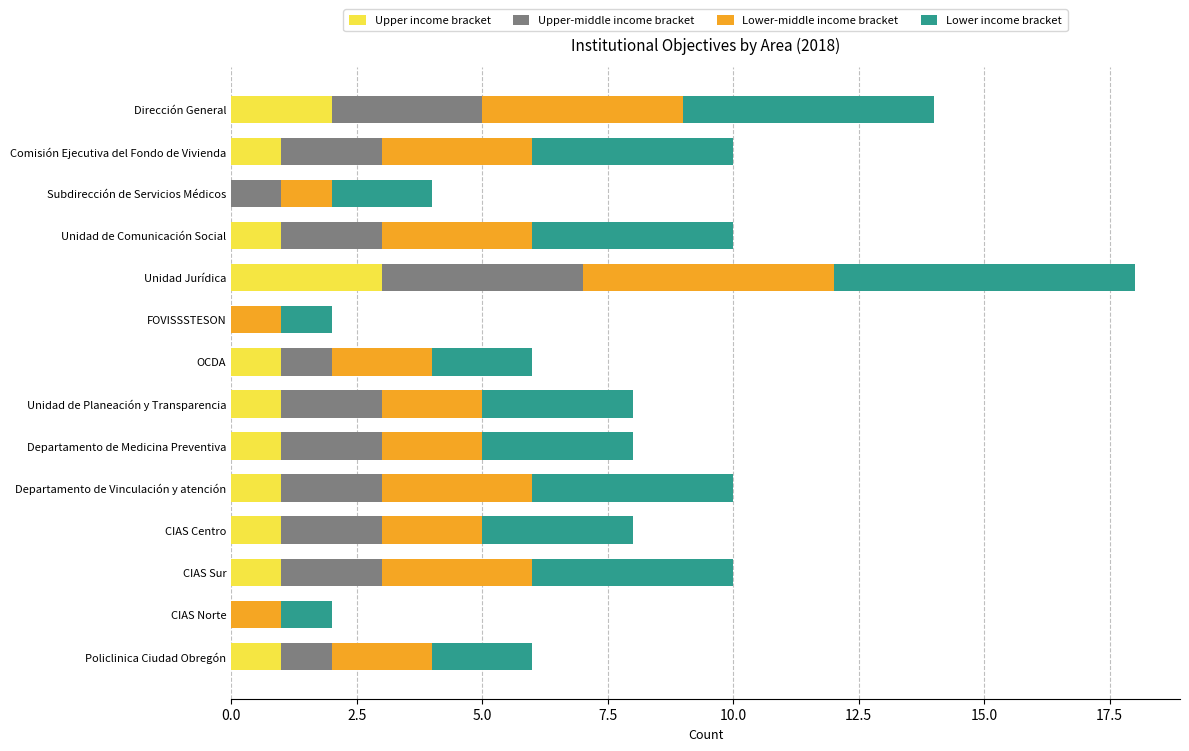

What is the sum of all Upper income bracket values?

14